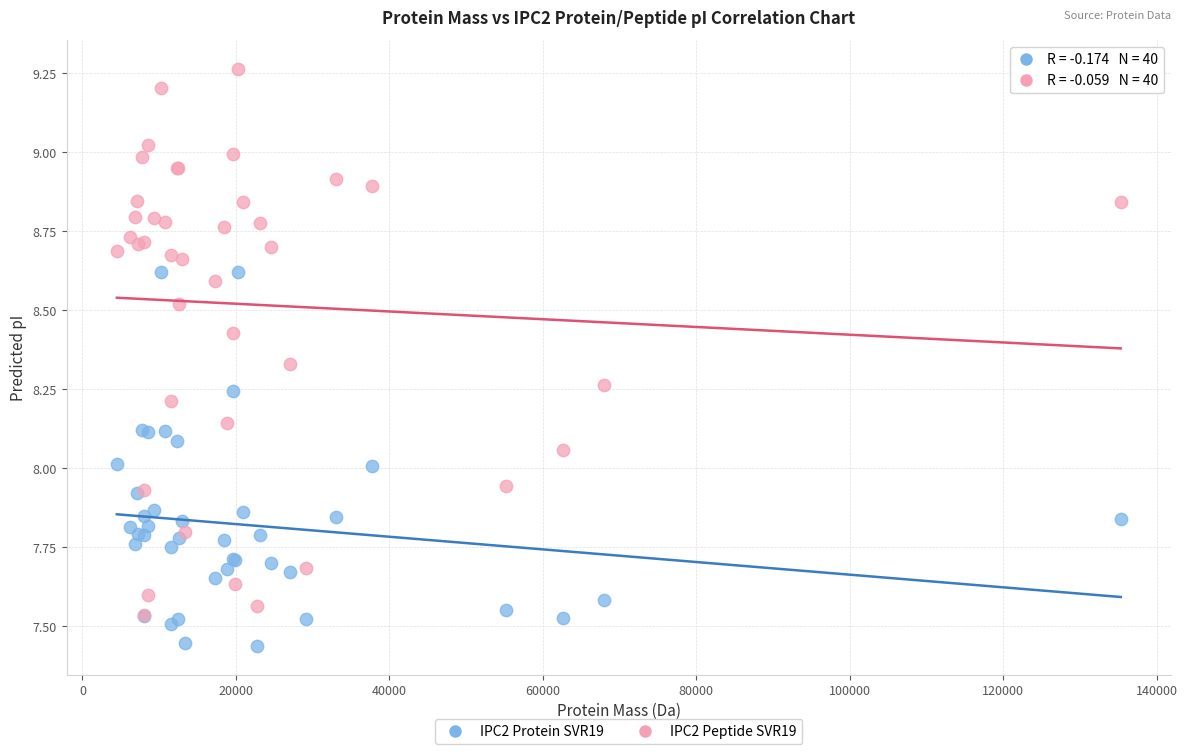

What are all the series names shown in the legend?

IPC2 Protein SVR19, IPC2 Peptide SVR19